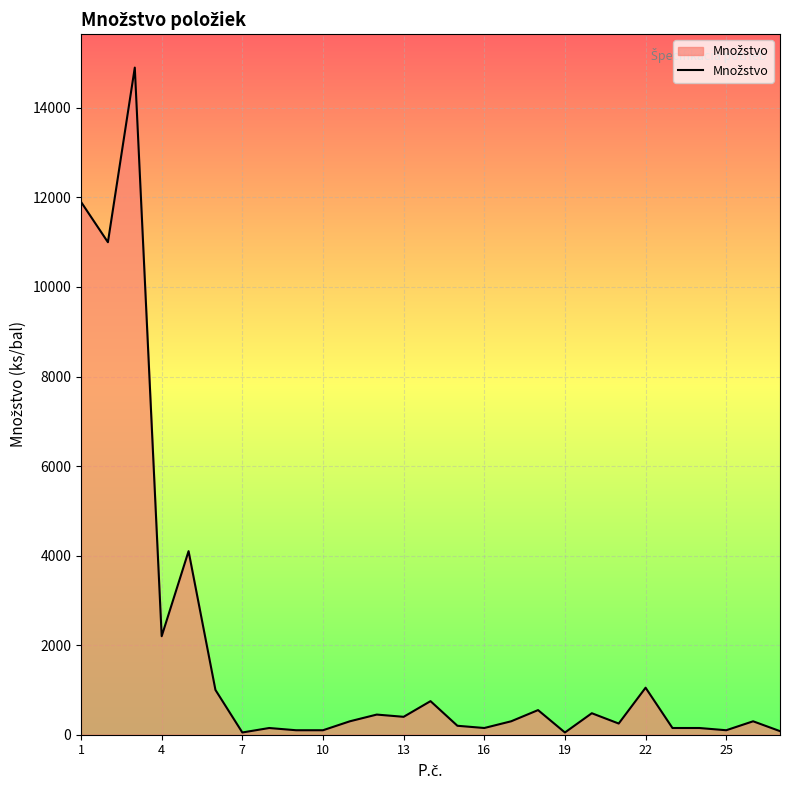

What is the greatest value displayed?

14900